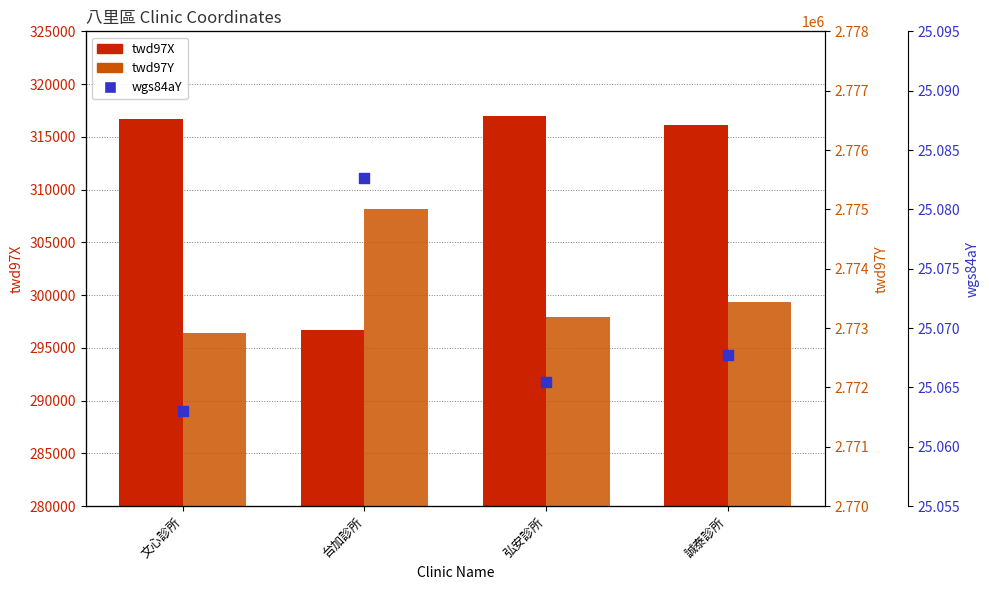

What are all the series names shown in the legend?

twd97X, twd97Y, wgs84aY